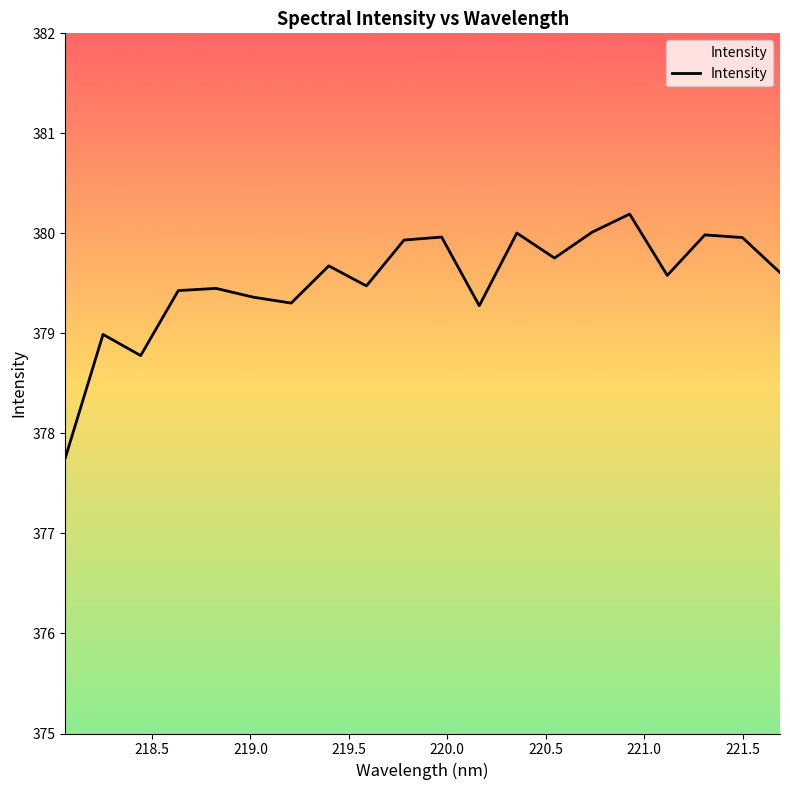

What is the greatest value displayed?

380.2